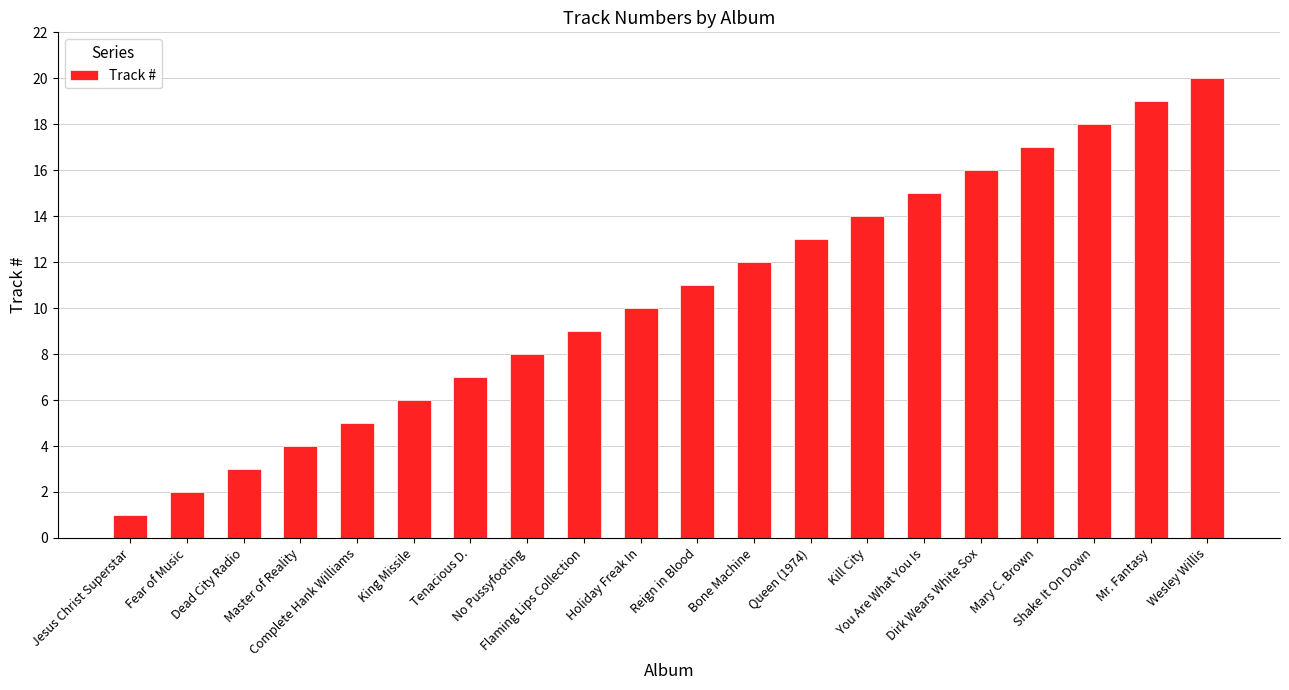

Rank the categories by value from highest to lowest.

Wesley Willis, Mr. Fantasy, Shake It On Down, Mary C. Brown, Dirk Wears White Sox, You Are What You Is, Kill City, Queen (1974), Bone Machine, Reign in Blood, Holiday Freak In, Flaming Lips Collection, No Pussyfooting, Tenacious D., King Missile, Complete Hank Williams, Master of Reality, Dead City Radio, Fear of Music, Jesus Christ Superstar